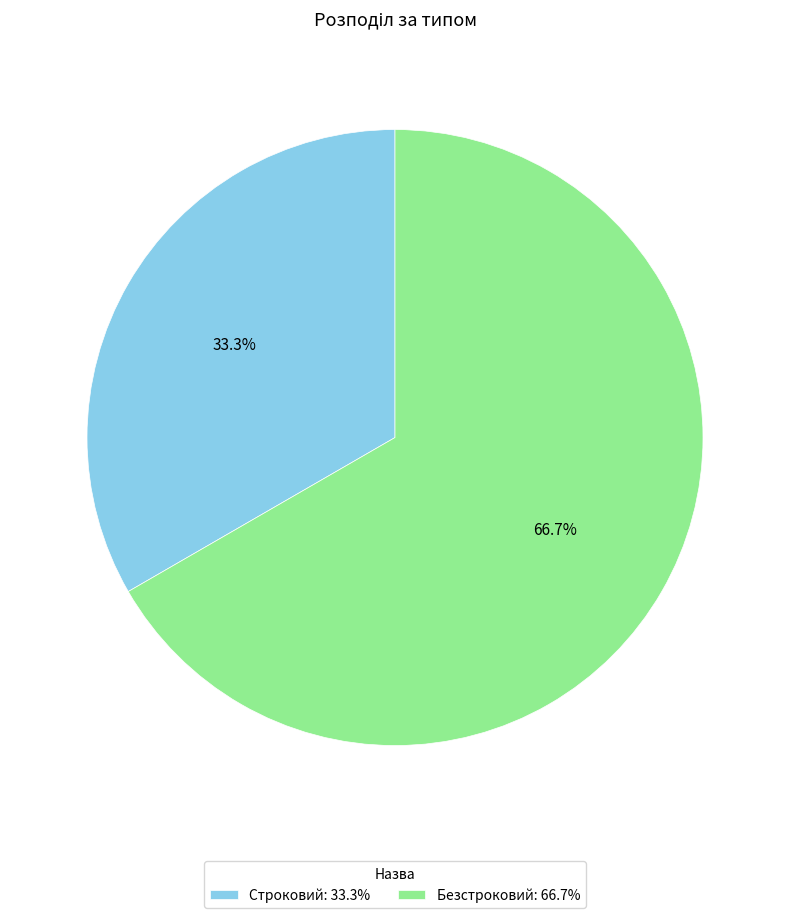

The Строковий slice represents 19% of the pie. True or false?

False